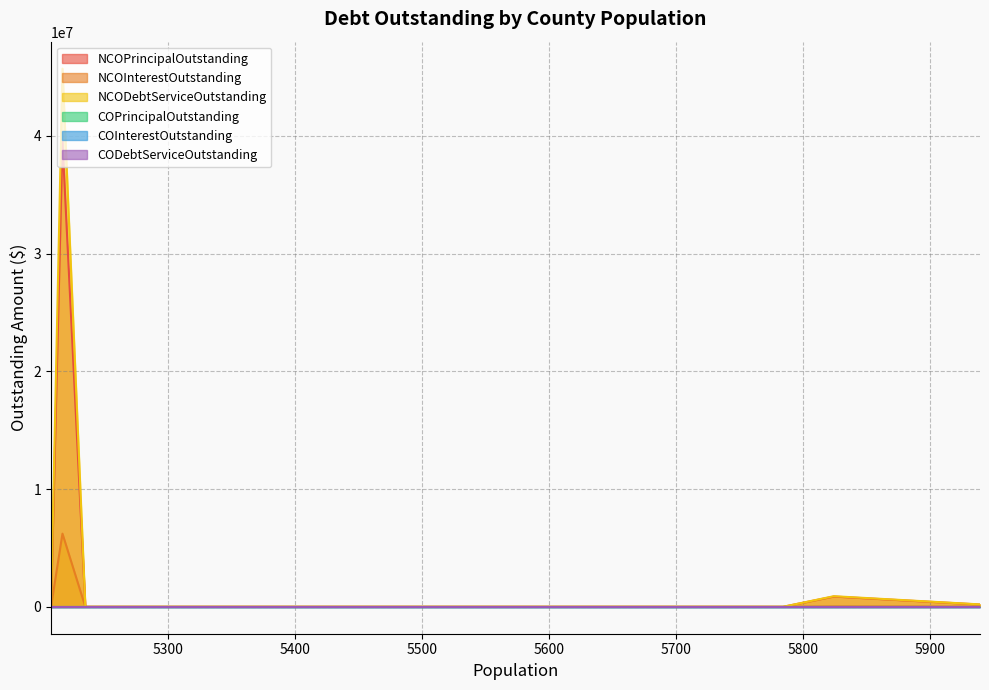

What is the difference between the highest and lowest values at Martin County?

45707625.0